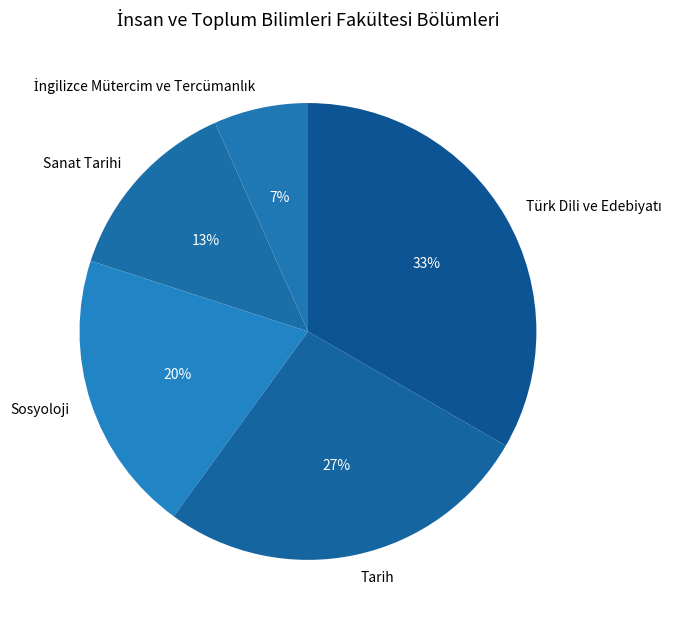

Does Sosyoloji account for over 50% of the chart?

No